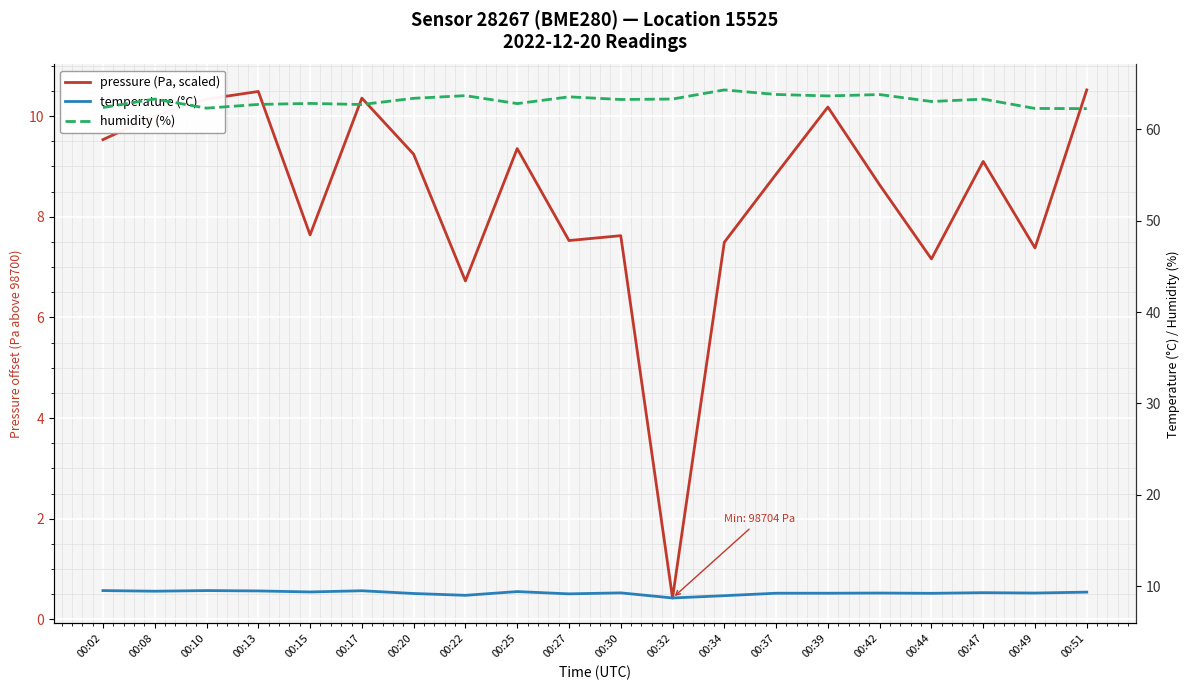

Reading left to right, extract all data points from this chart.

pressure (Pa, scaled): 00:02=9.5	00:08=10.0	00:10=10.3	00:13=10.5	00:15=7.6	00:17=10.4	00:20=9.2	00:22=6.7	00:25=9.4	00:27=7.5	00:30=7.6	00:32=0.4	00:34=7.5	00:37=8.8	00:39=10.2	00:42=8.6	00:44=7.2	00:47=9.1	00:49=7.4	00:51=10.5
temperature (°C): 00:02=9.5	00:08=9.4	00:10=9.5	00:13=9.5	00:15=9.4	00:17=9.5	00:20=9.2	00:22=9.0	00:25=9.4	00:27=9.2	00:30=9.3	00:32=8.7	00:34=9.0	00:37=9.2	00:39=9.2	00:42=9.2	00:44=9.2	00:47=9.3	00:49=9.2	00:51=9.3
humidity (%): 00:02=62.4	00:08=63.3	00:10=62.3	00:13=62.7	00:15=62.8	00:17=62.7	00:20=63.4	00:22=63.7	00:25=62.8	00:27=63.6	00:30=63.3	00:32=63.3	00:34=64.3	00:37=63.8	00:39=63.7	00:42=63.8	00:44=63.0	00:47=63.3	00:49=62.3	00:51=62.3